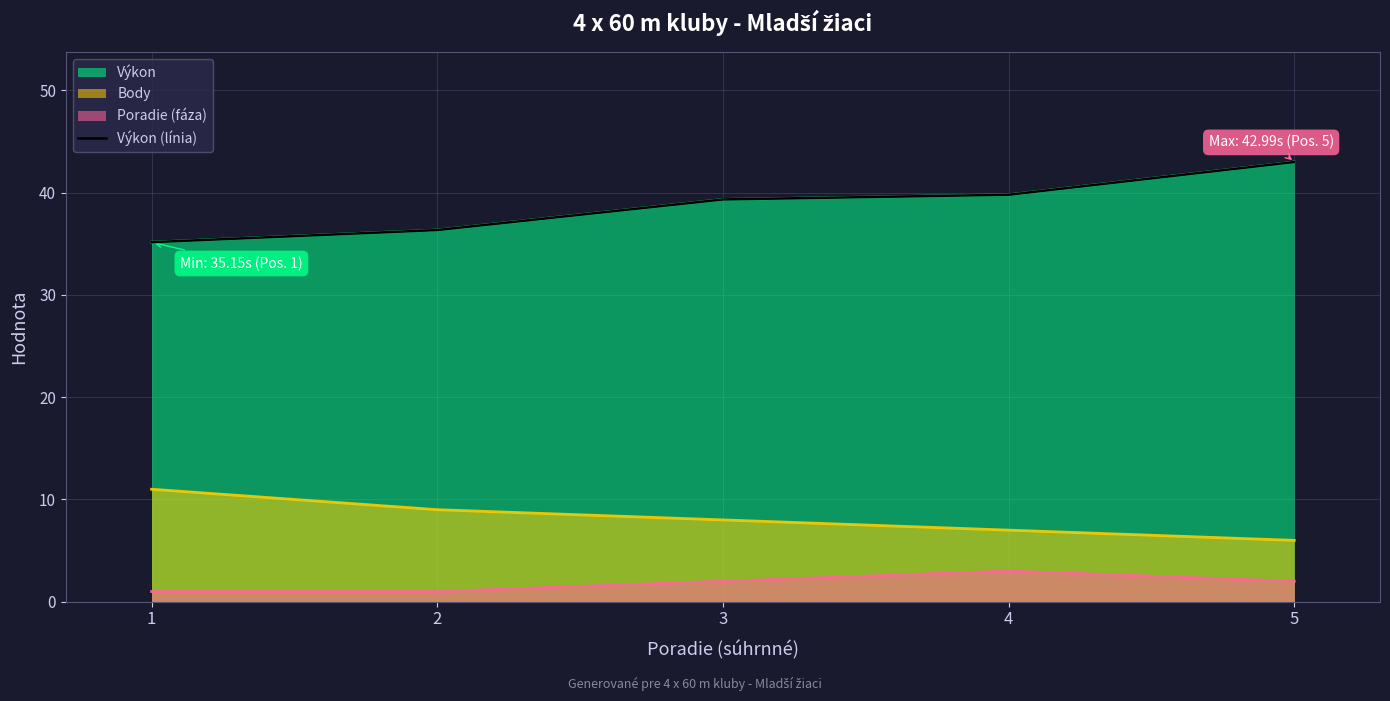

Which label corresponds to the smallest value in the chart?

1